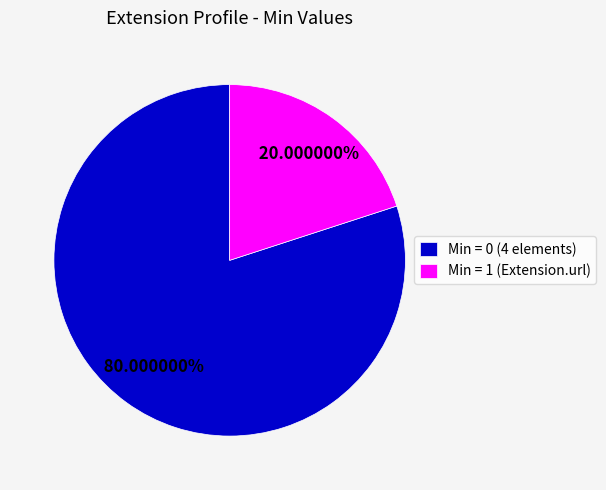

Which category has the smallest portion of the pie?

Min = 1 (Extension.url)